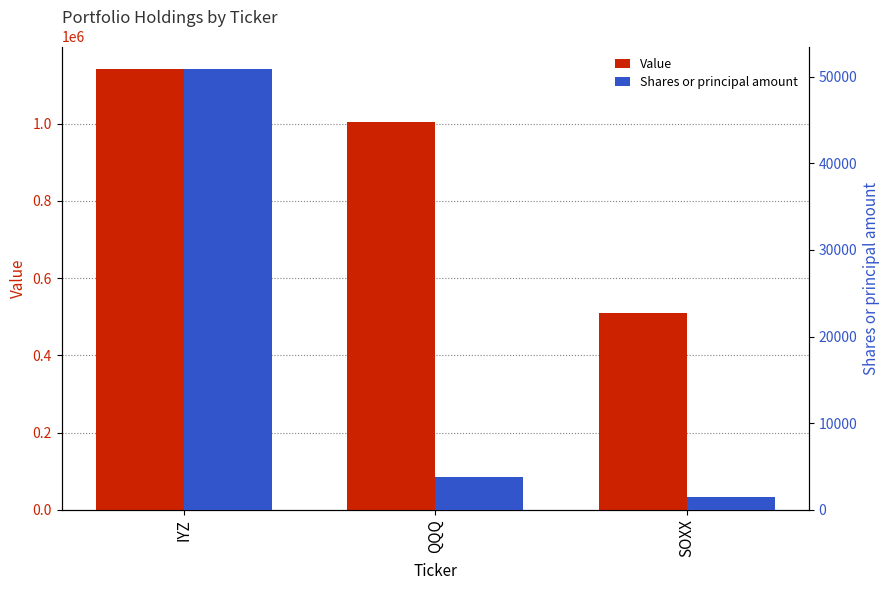

Rank the categories by Shares or principal amount value from lowest to highest.

SOXX, QQQ, IYZ